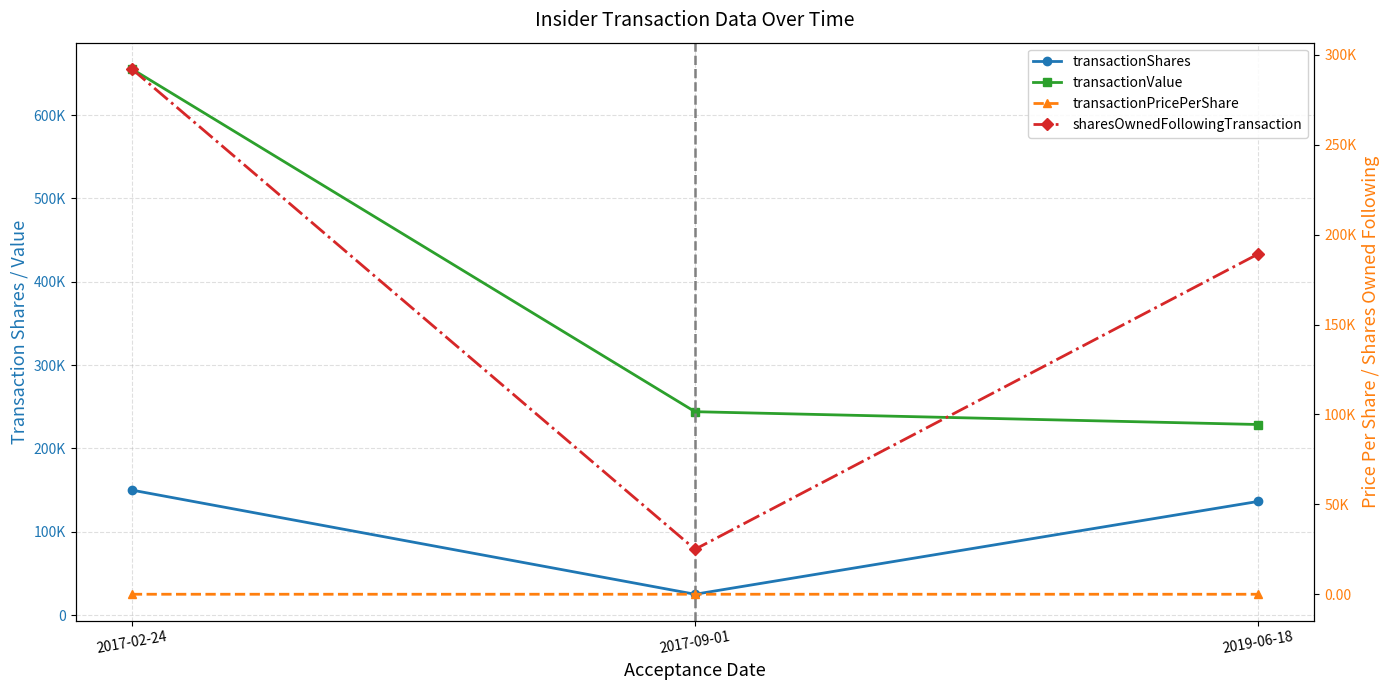

The value of transactionPricePerShare at 2017-02-24 is 4.4. True or false?

True